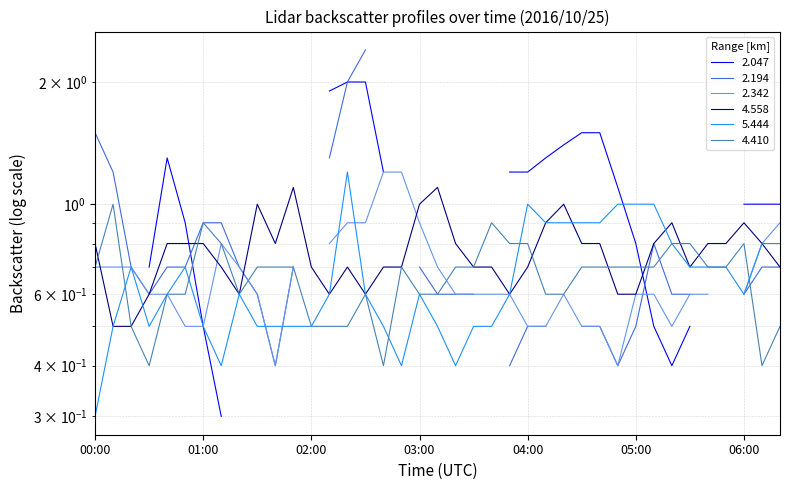

The value of 5.444 at 02:40 is 0.2. True or false?

False